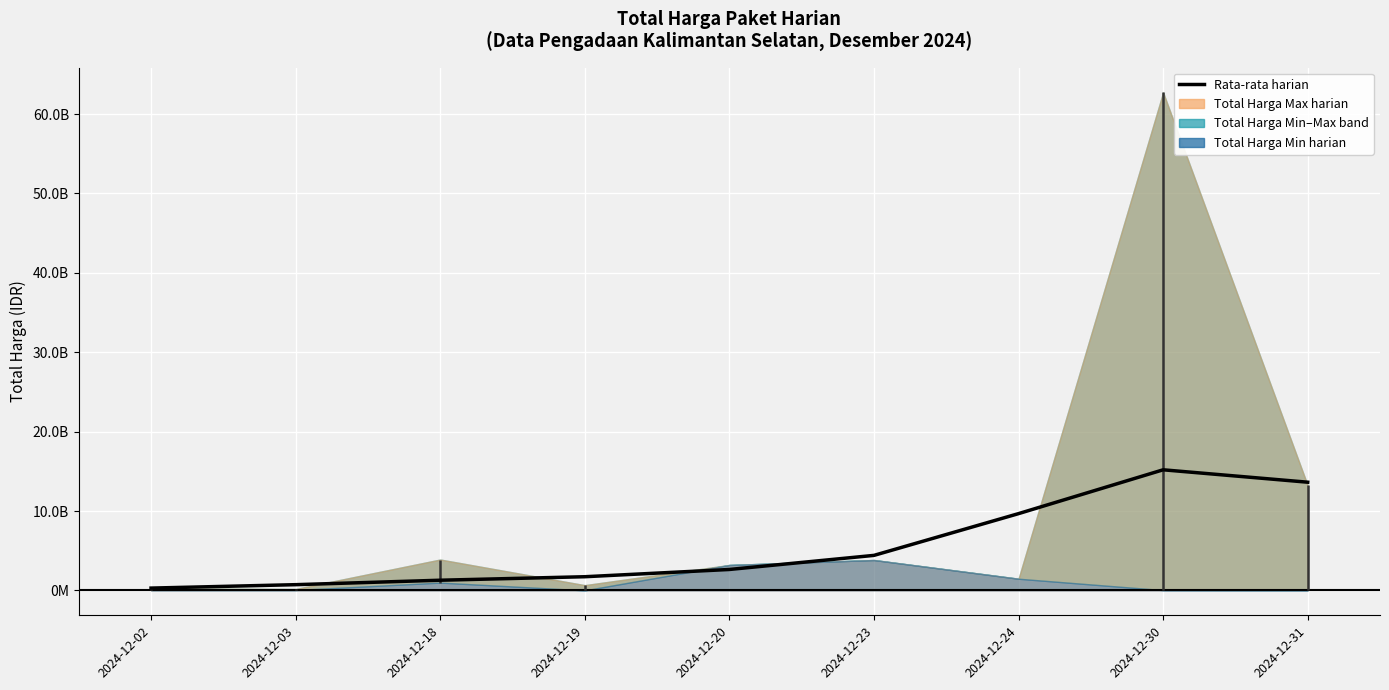

What is the average value?

5505873466.7